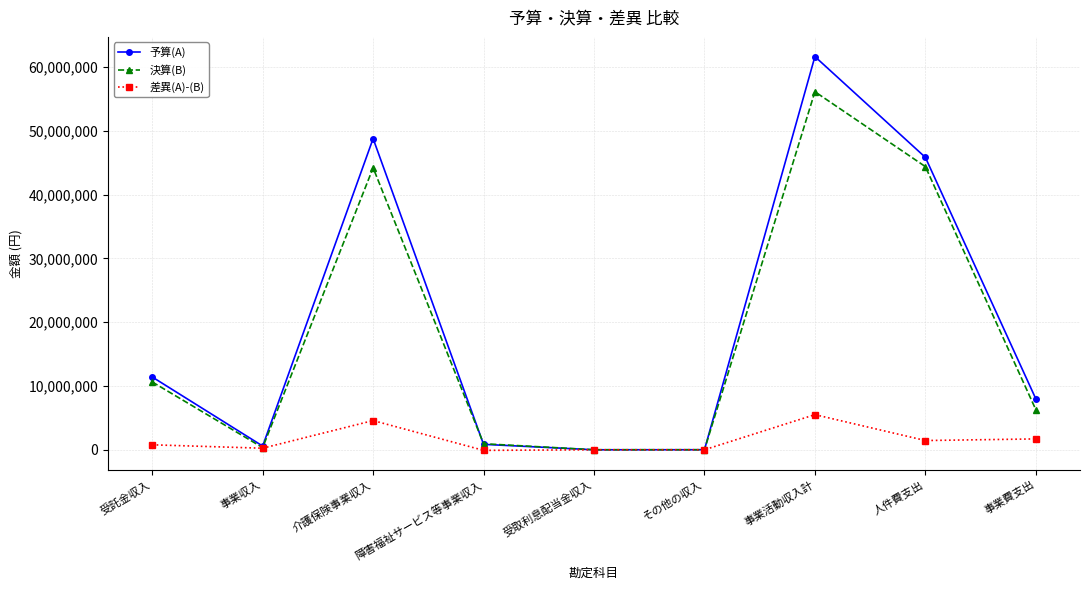

What is the greatest value displayed?

61635000